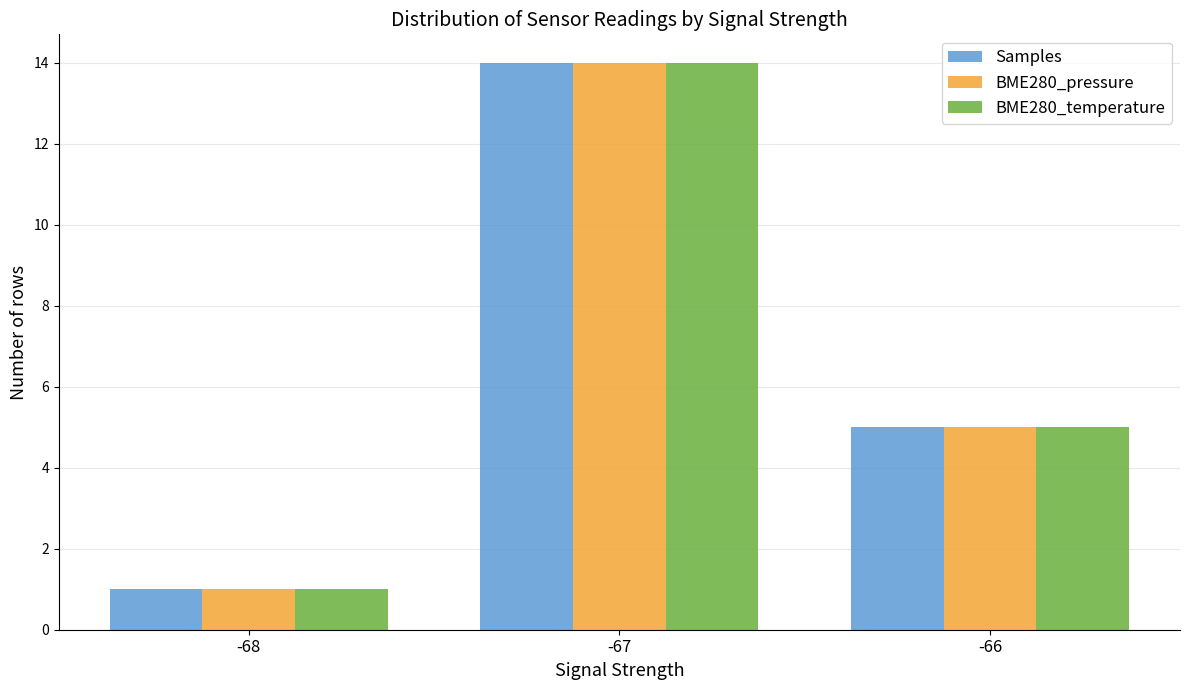

How many Samples values are between 1 and 14?

3